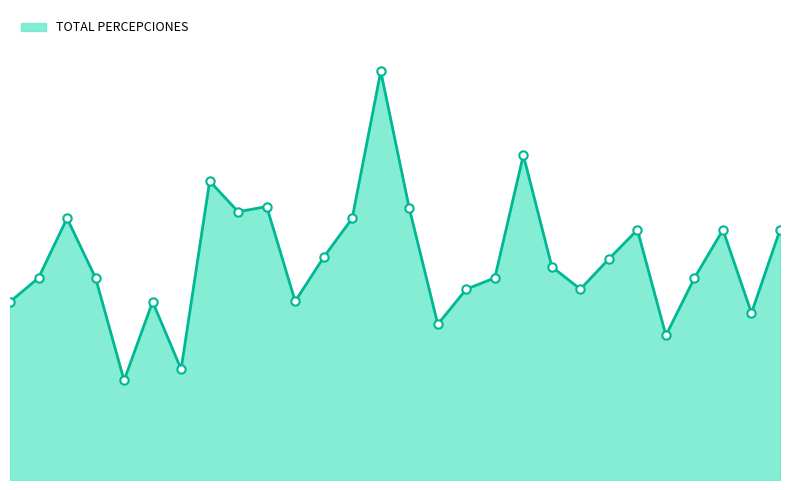

Rank the categories by value from highest to lowest.

P0025, P0032, P0015, P0020, P0028, P0018, P0004, P0024, P0037, P0040, P0042, P0023, P0035, P0033, P0002, P0007, P0031, P0039, P0030, P0034, P0022, P0001, P0010, P0041, P0029, P0038, P0014, P0009